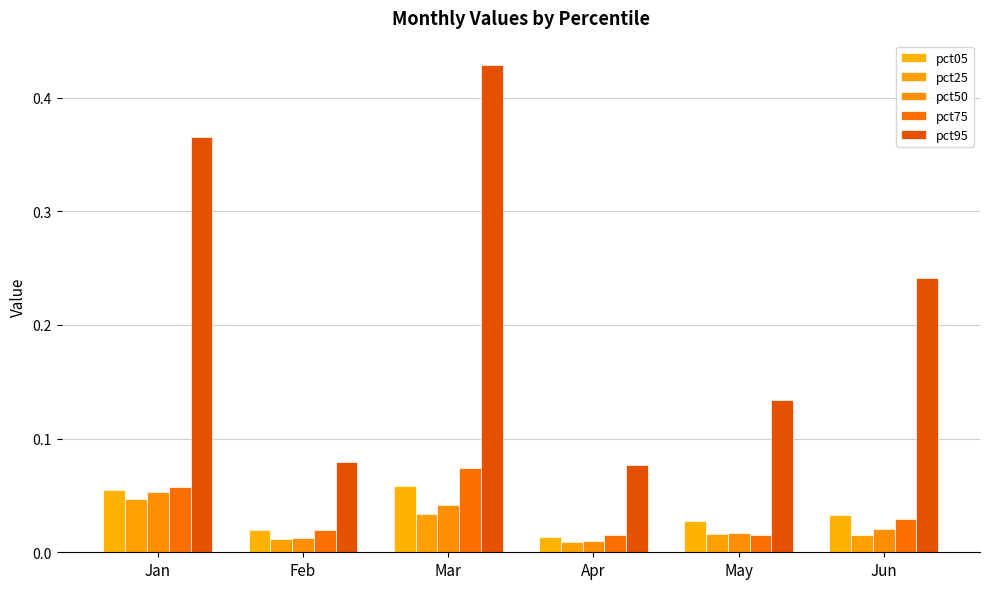

Does the chart contain stacked bars?

No